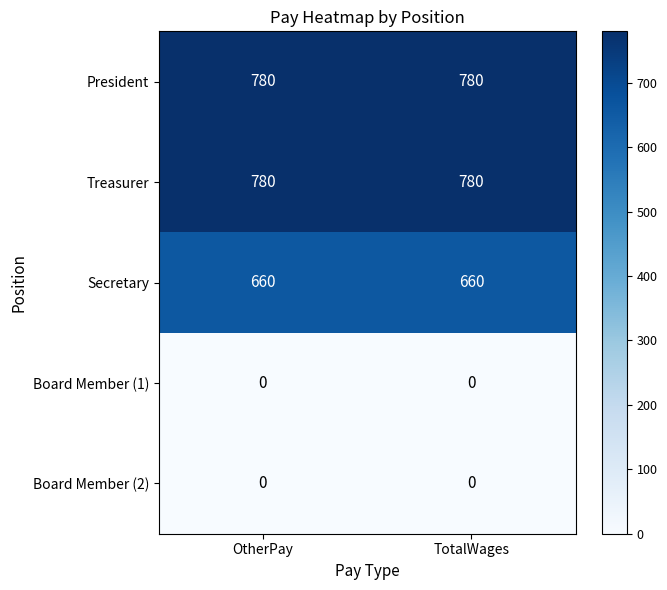

Reading left to right, transcribe all the data shown in this chart.

President: OtherPay=780	TotalWages=780
Treasurer: OtherPay=780	TotalWages=780
Secretary: OtherPay=660	TotalWages=660
Board Member (1): OtherPay=0	TotalWages=0
Board Member (2): OtherPay=0	TotalWages=0